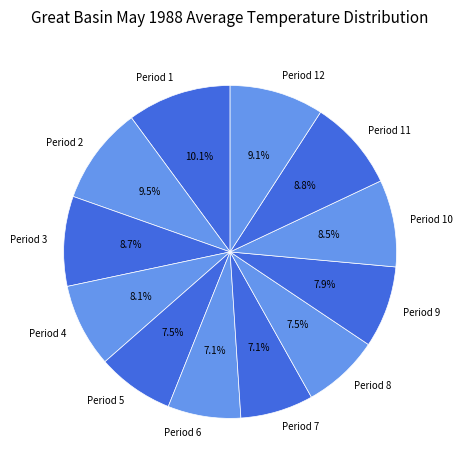

To the nearest percent, what is the difference between the largest and smallest slice percentages?

3%